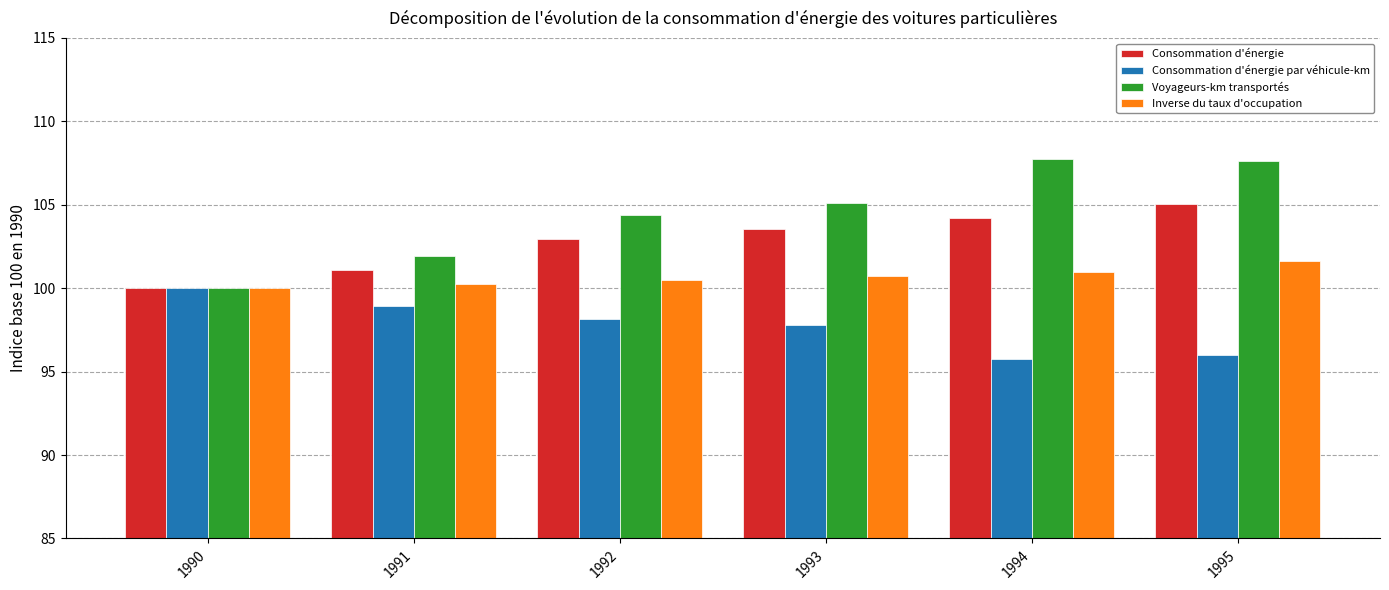

What is the approximate value of Voyageurs-km transportés at 1995?

107.7